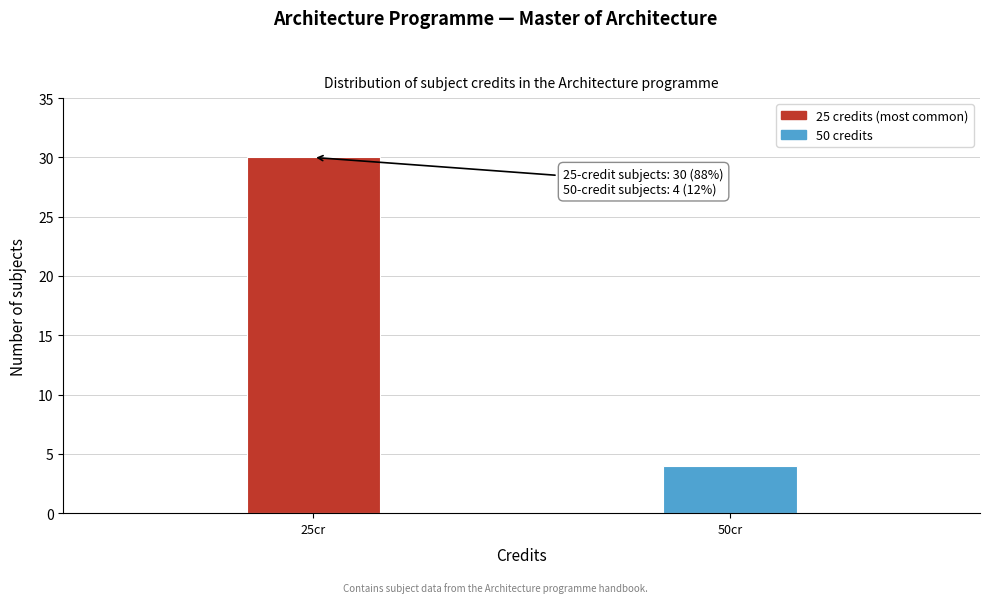

Reading left to right, what are all the values shown in this chart?

25cr=30	50cr=4